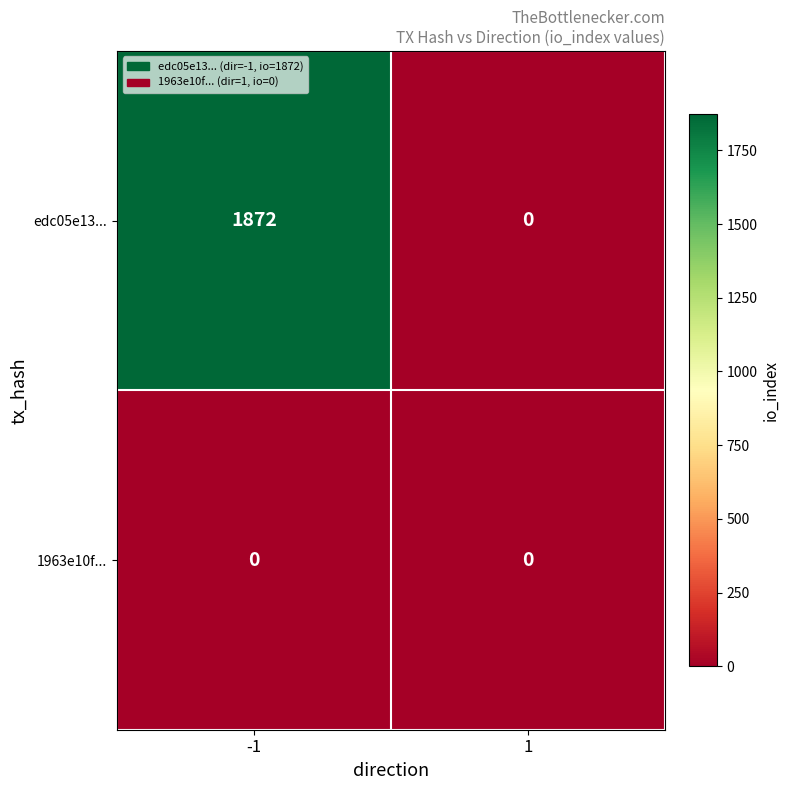

What is the maximum value shown in the chart?

1872